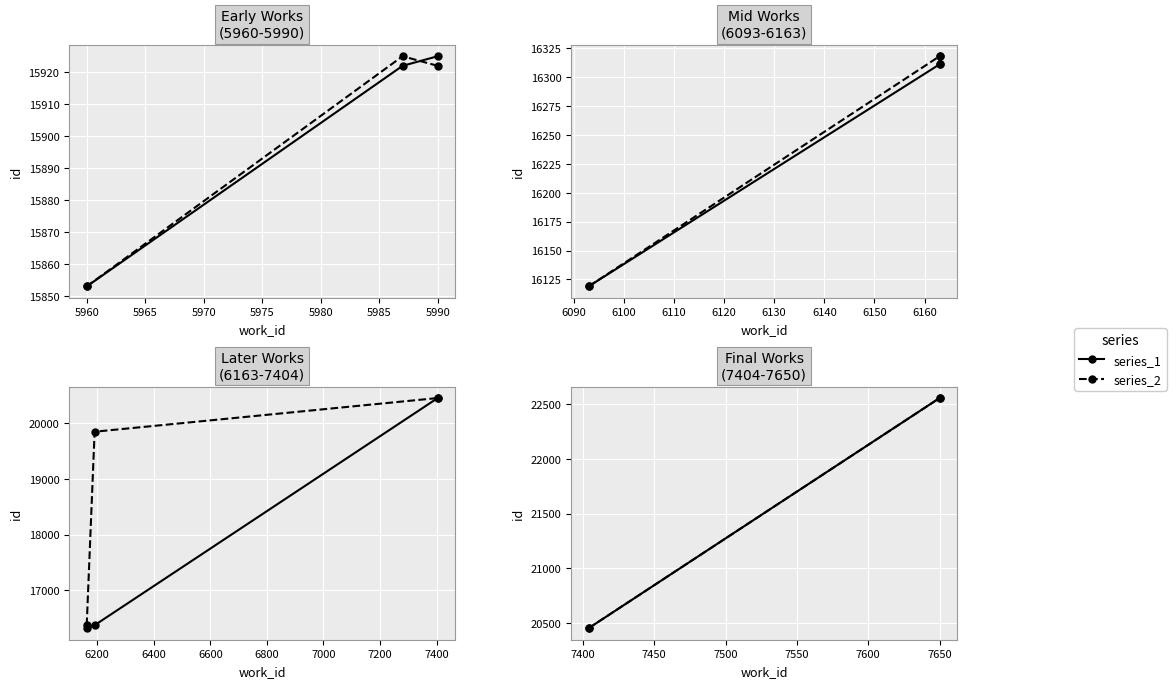

What is the value of the series_2 point at the 1st from the left?

20452